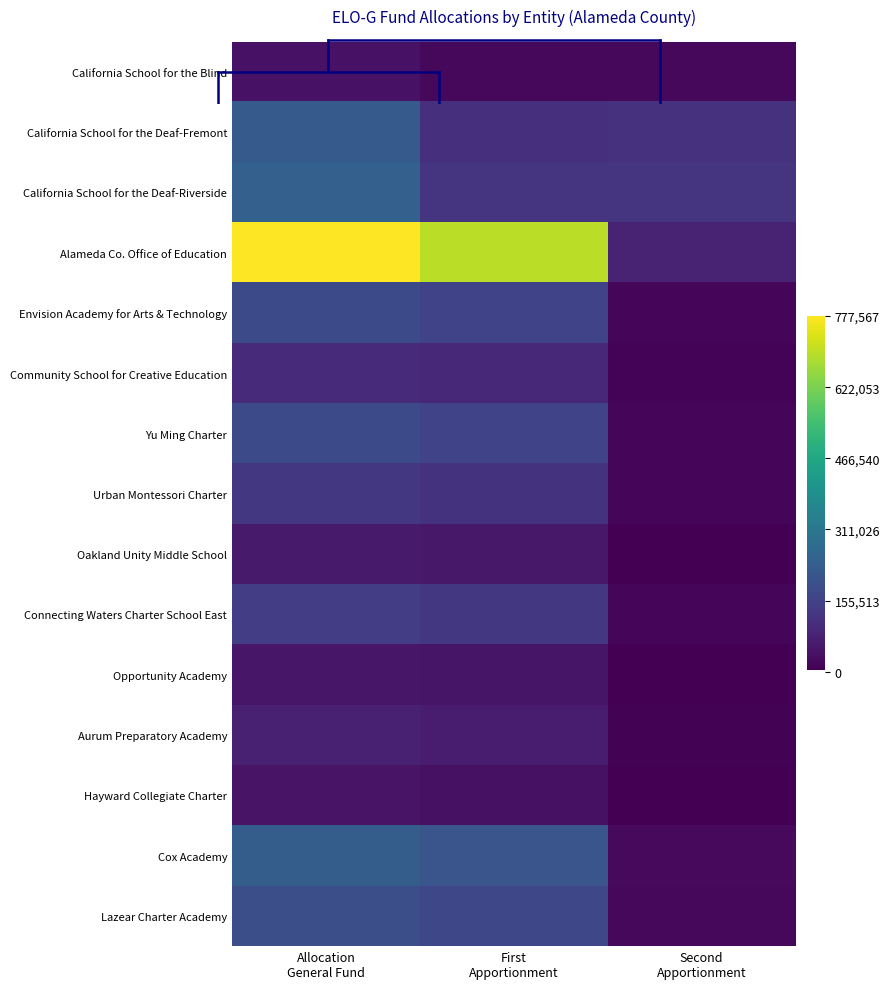

What is the maximum value shown in the chart?

777567